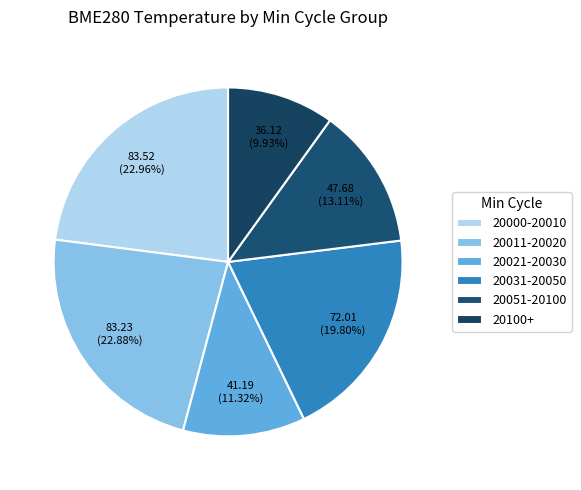

Is there any slice that represents more than half of the pie?

No